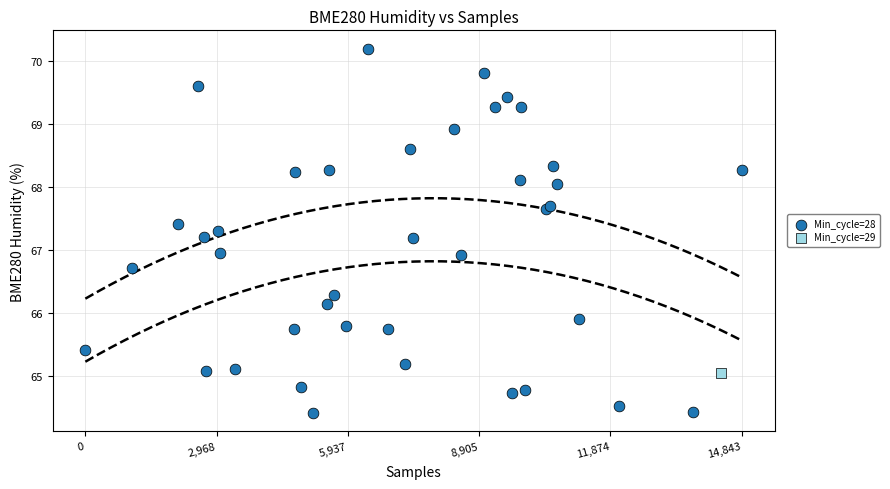

What are all the series names shown in the legend?

Min_cycle=28, Min_cycle=29